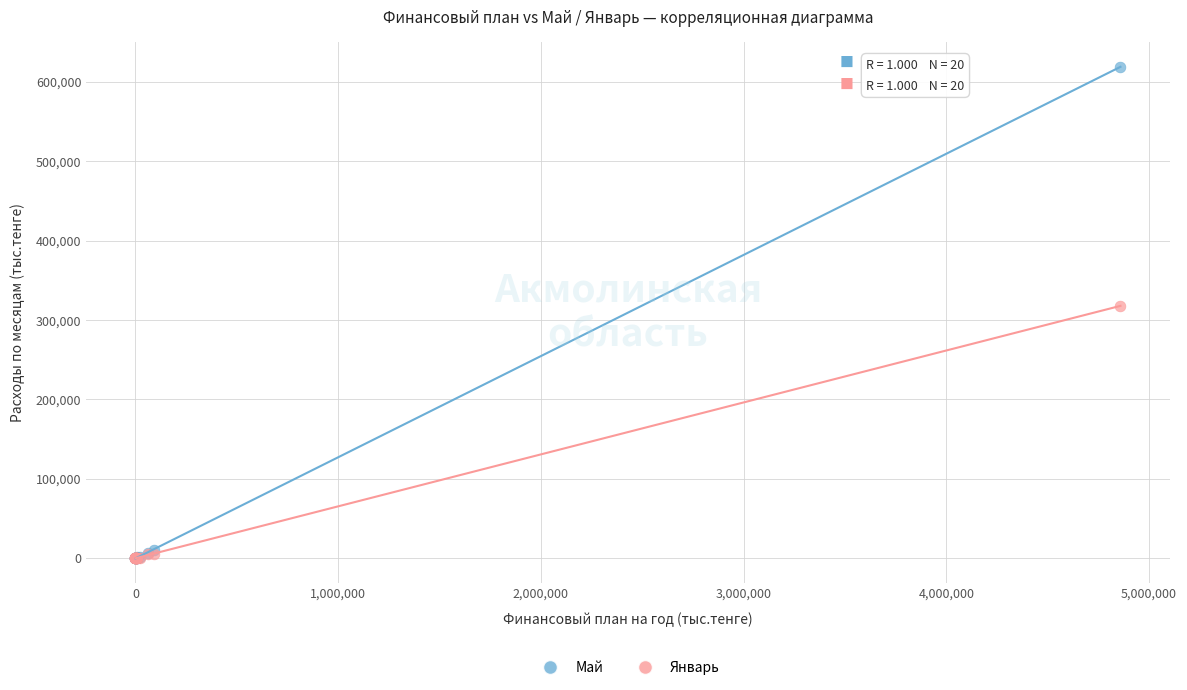

What are all the series names shown in the legend?

Май, Январь